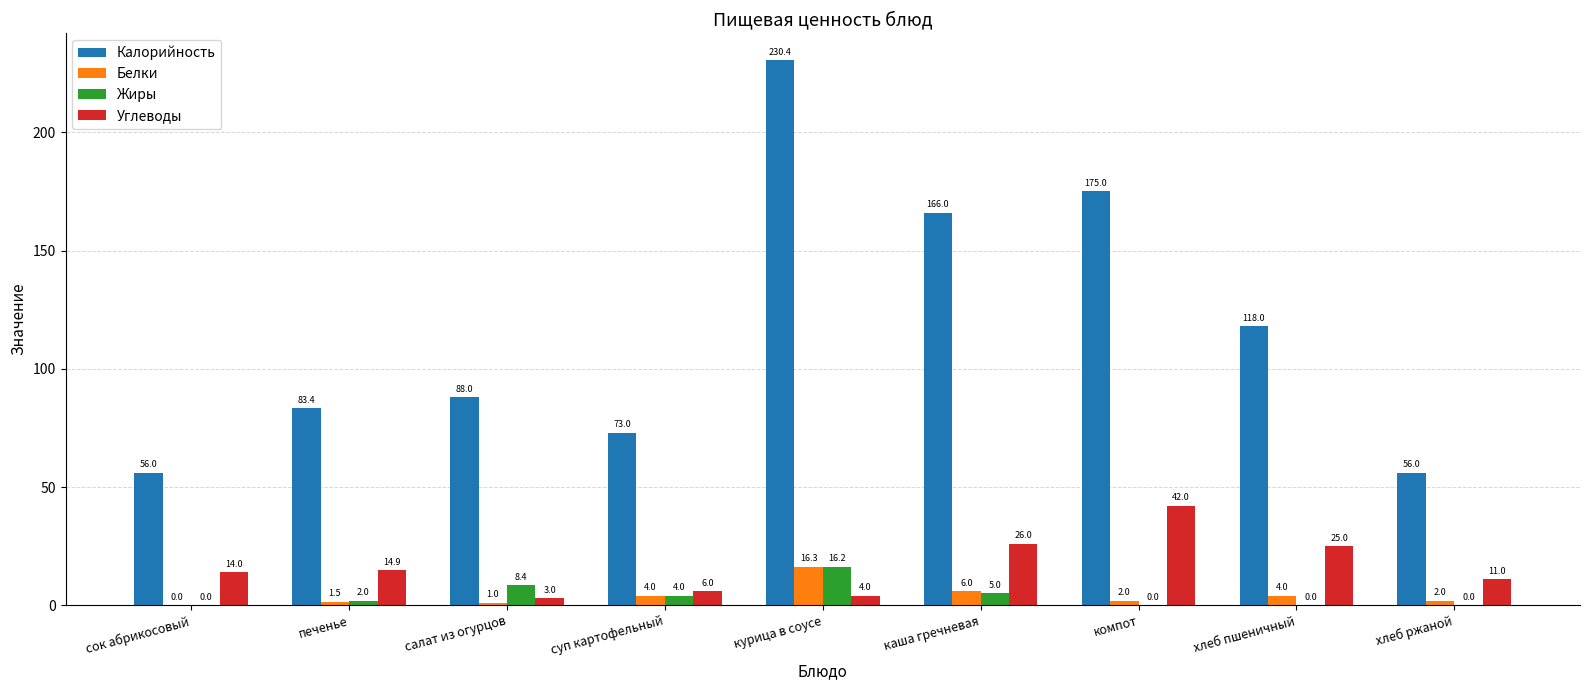

What is the sum of the Калорийность values at хлеб ржаной and салат из огурцов?

144.0